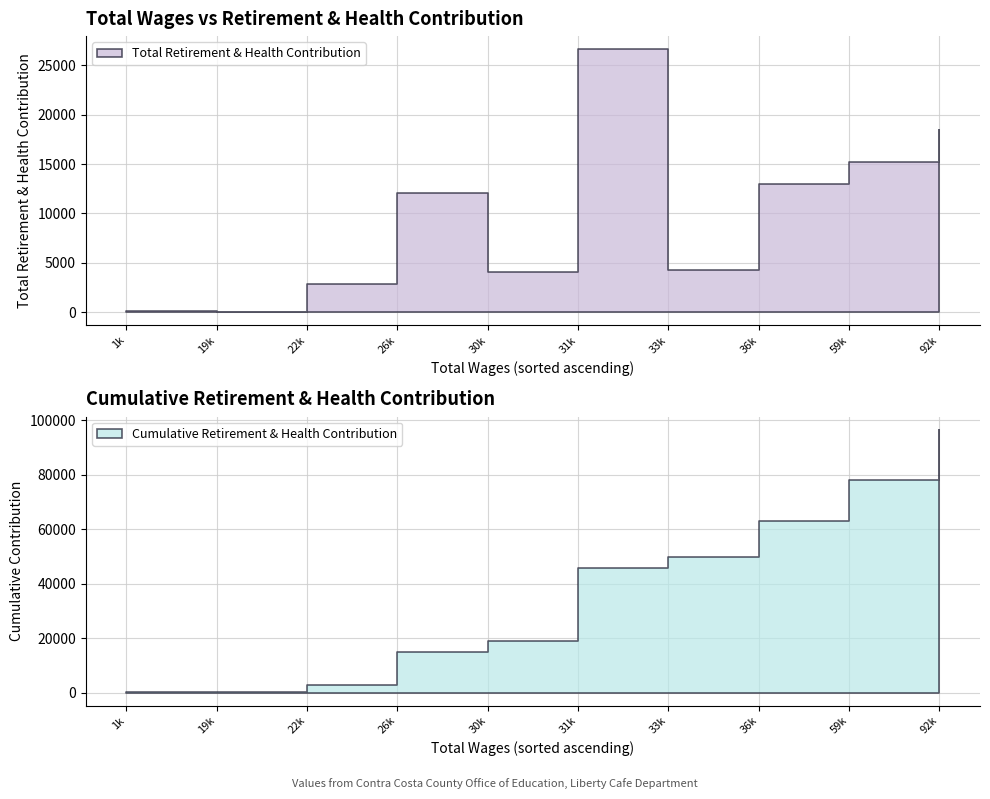

What is the difference between the second highest and minimum values?

18449